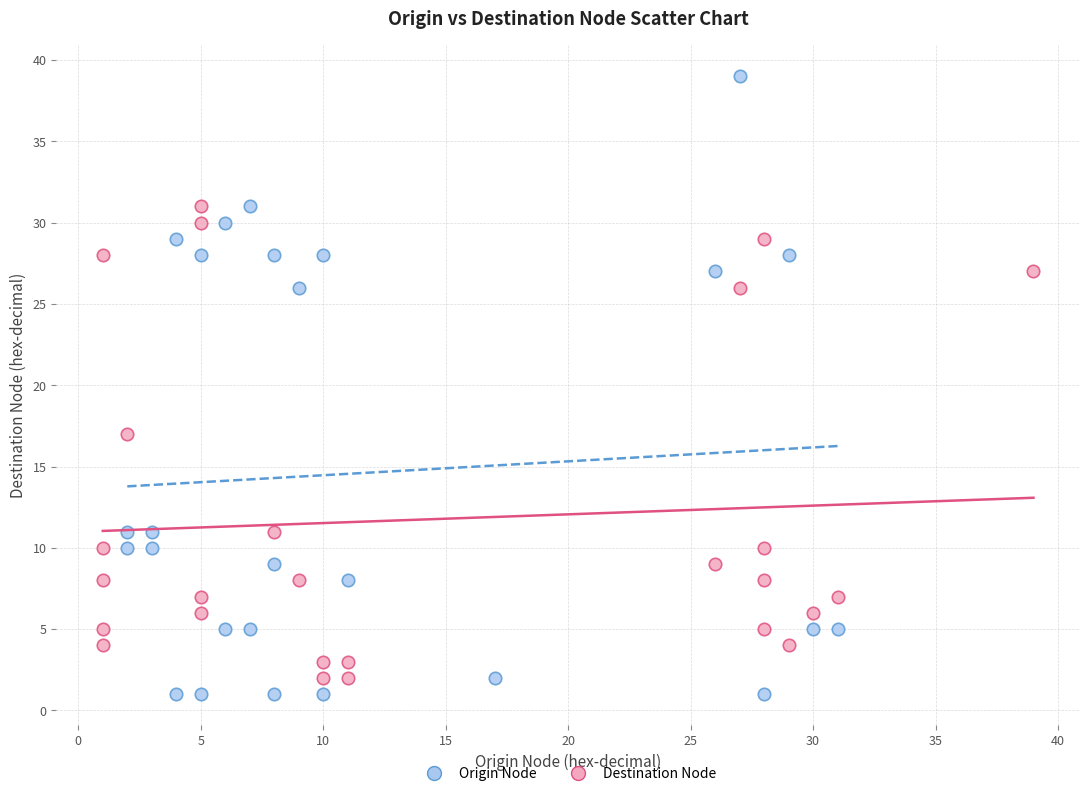

Which series has the widest spread of Y values?

Origin Node